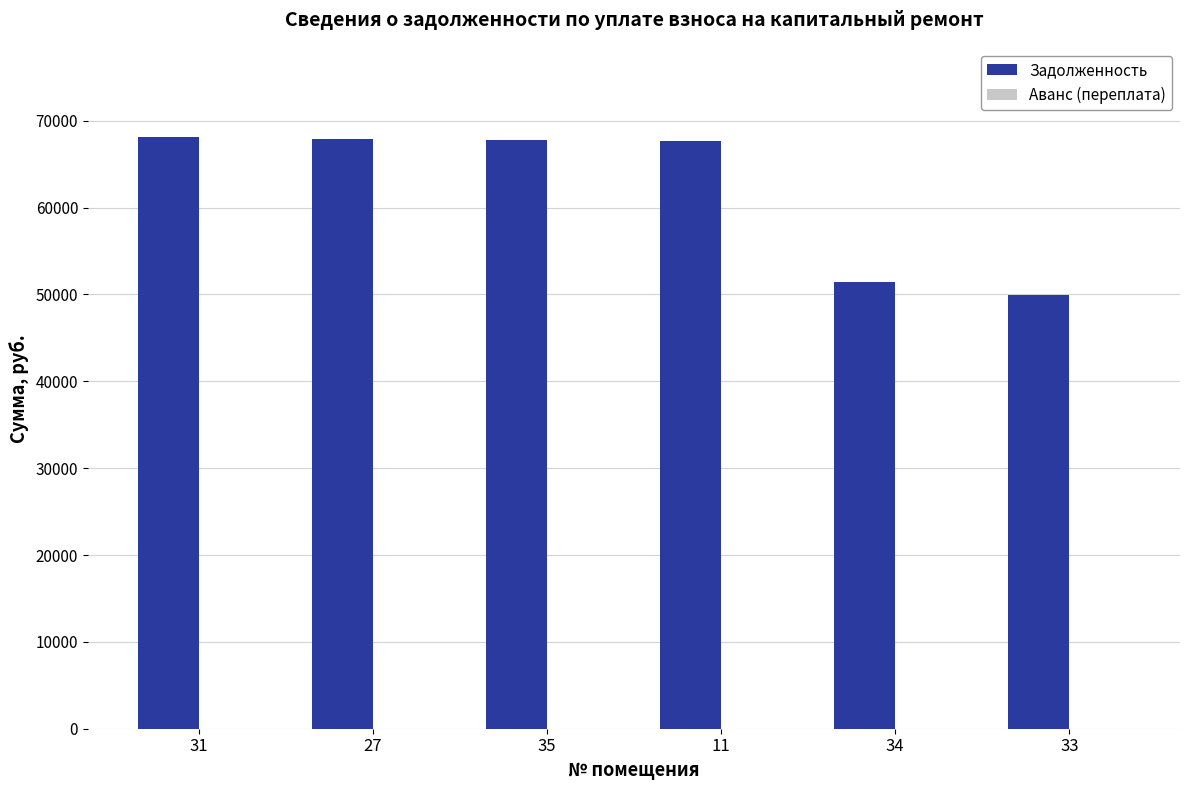

What is the difference between the maximum and minimum values?

18165.5